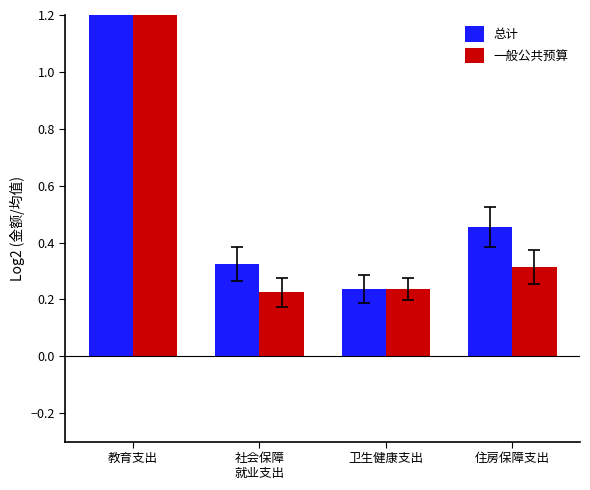

What is the label of the 1st bar from the left?

教育支出